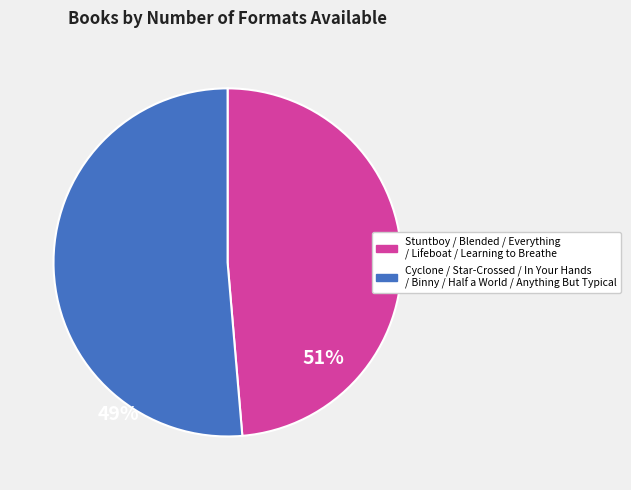

Is there a majority slice in this chart?

Yes